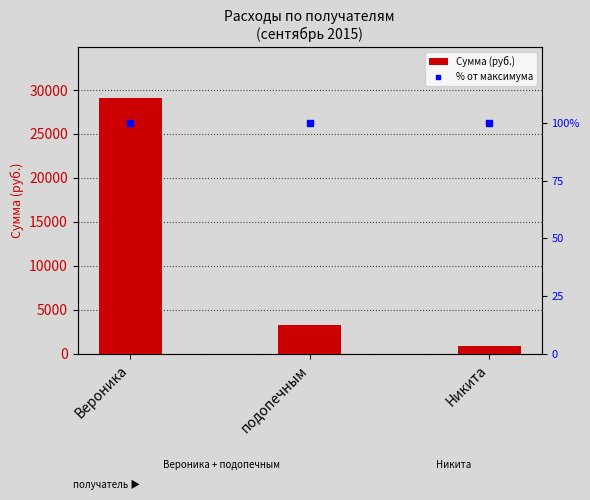

What are all the series names shown in the legend?

Сумма (руб.), % от максимума